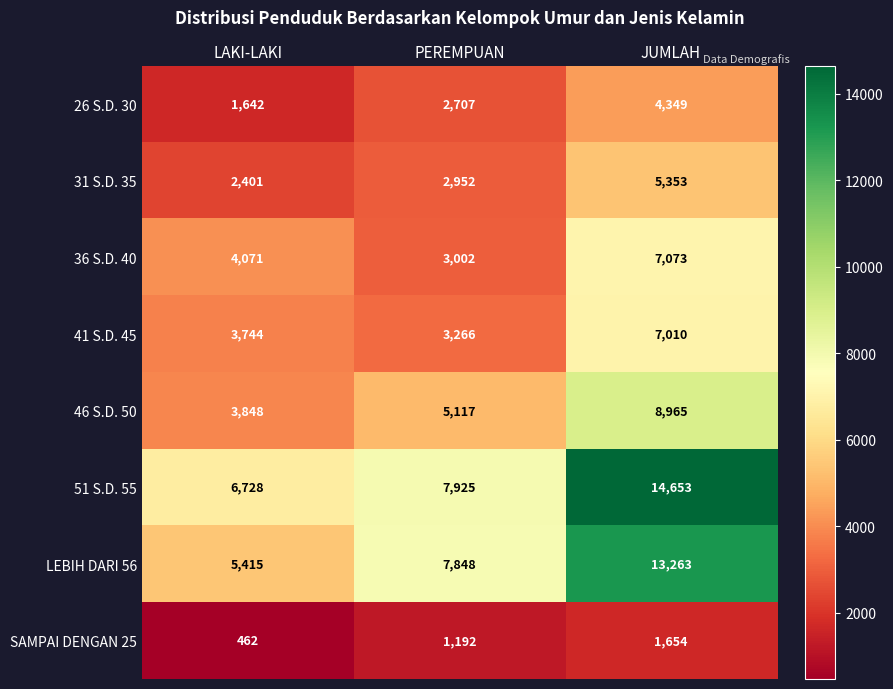

The value of 26 S.D. 30 at PEREMPUAN is 4248. True or false?

False